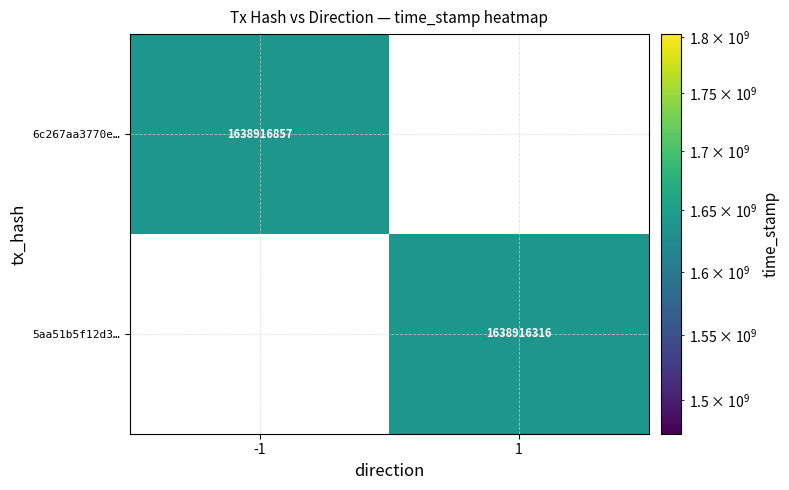

Reading right to left, list all the values displayed in this chart.

6c267aa3770e7a87b9ad9a074a1dba76592fe12: 1638916857	-1
5aa51b5f12d30226a7db37c2e97345fdf8ddee1: 1638916316	1